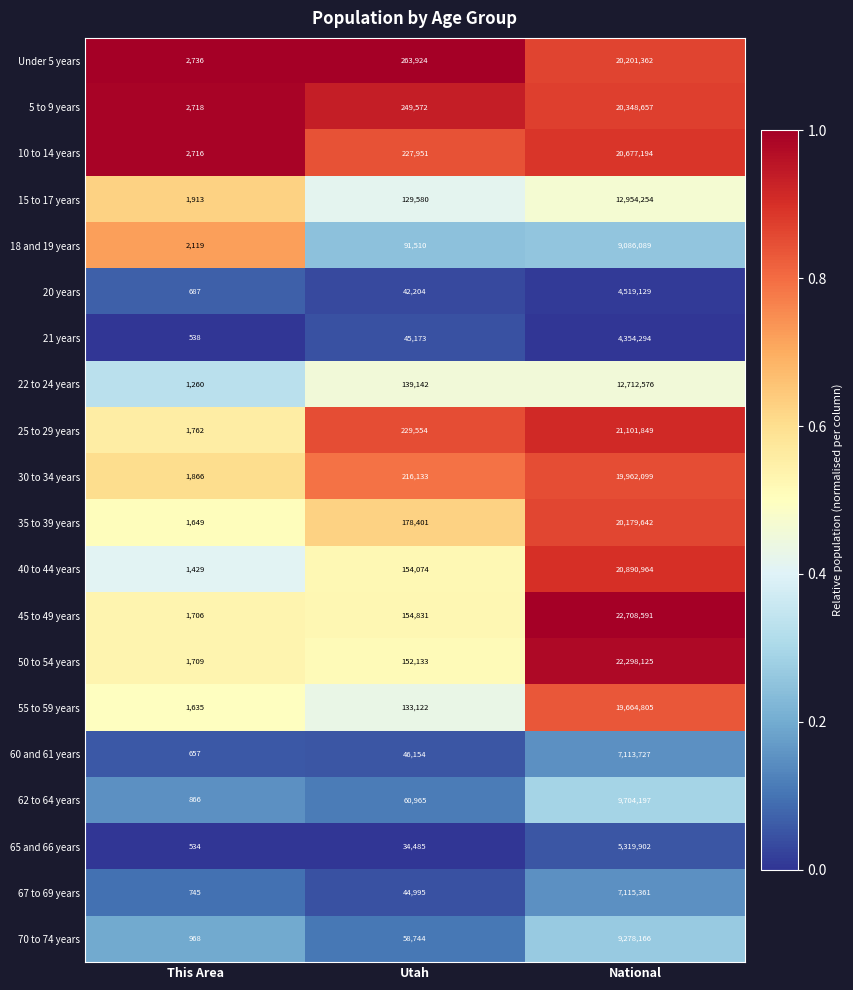

Which series has the largest total across all categories?

45 to 49 years